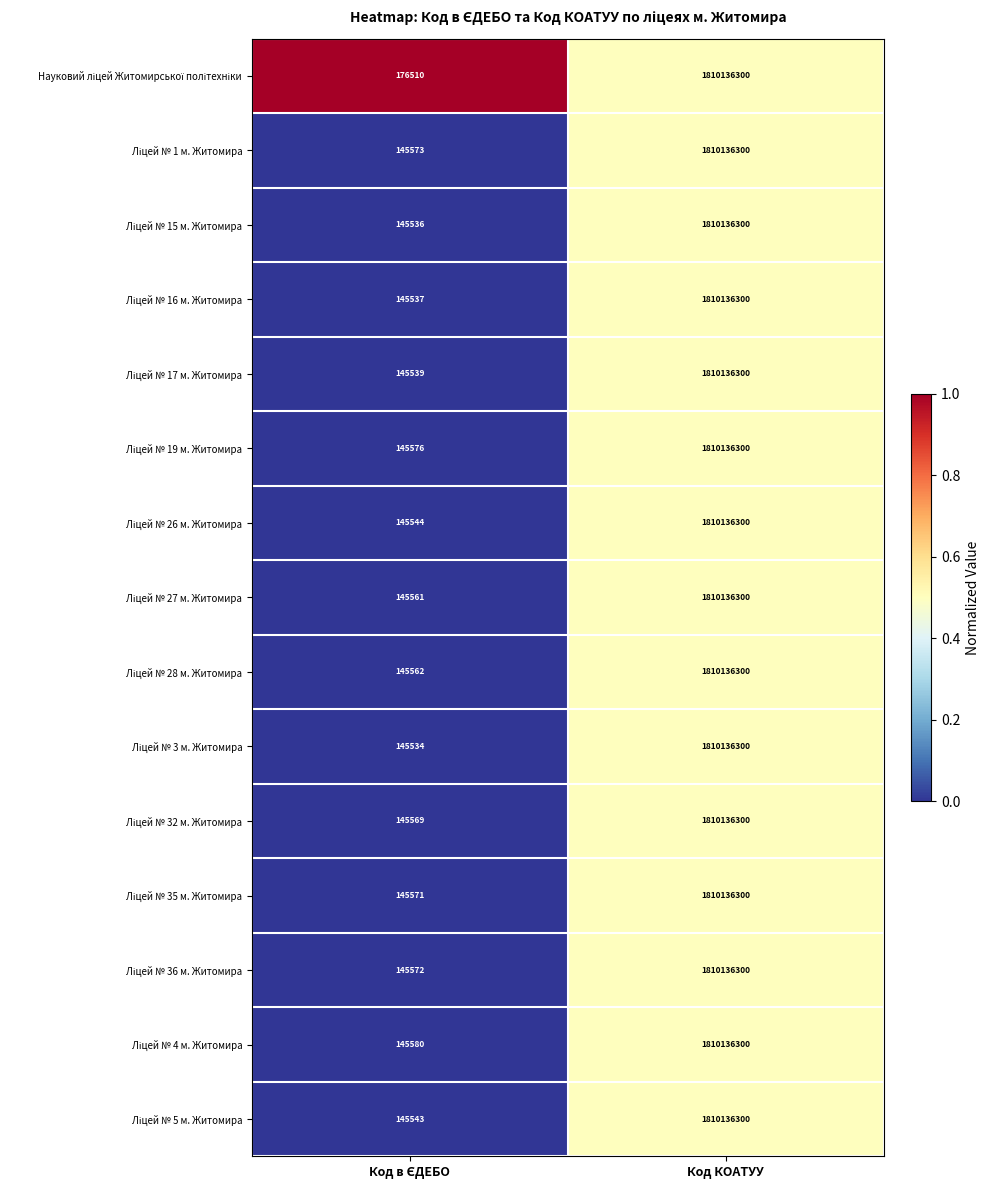

At which category is the sum across all series the highest?

Код КОАТУУ